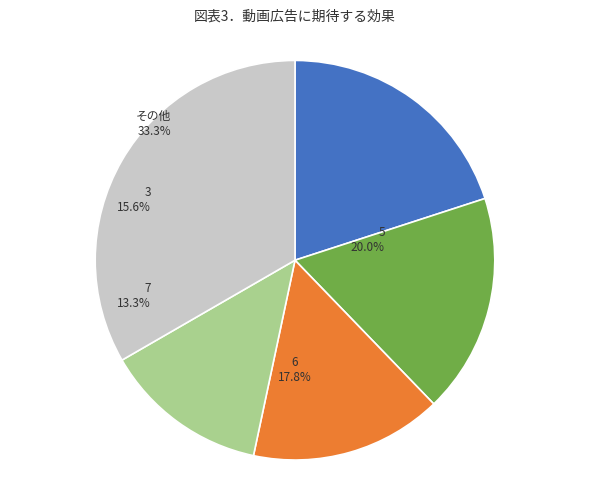

Is it true that 4 is 10% of the pie?

False